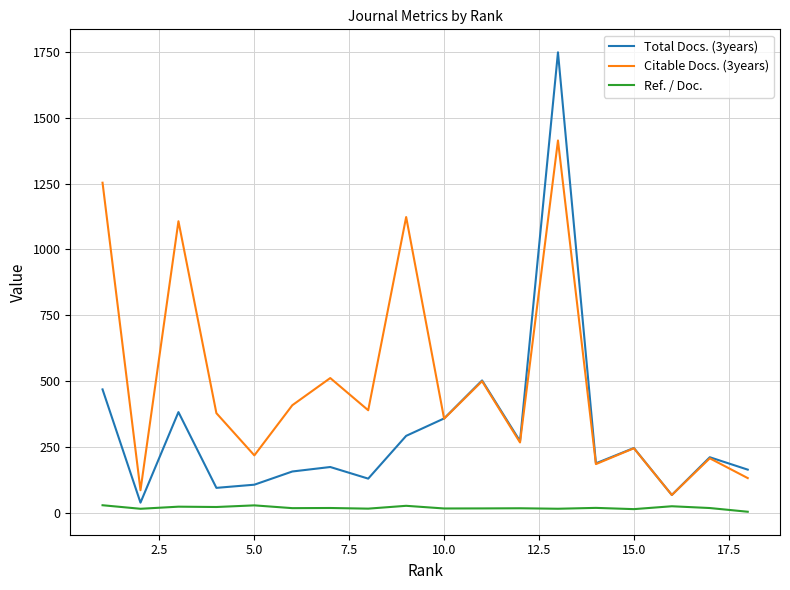

Rank the series by their maximum value, from highest to lowest.

Total Docs. (3years), Citable Docs. (3years), Ref. / Doc.